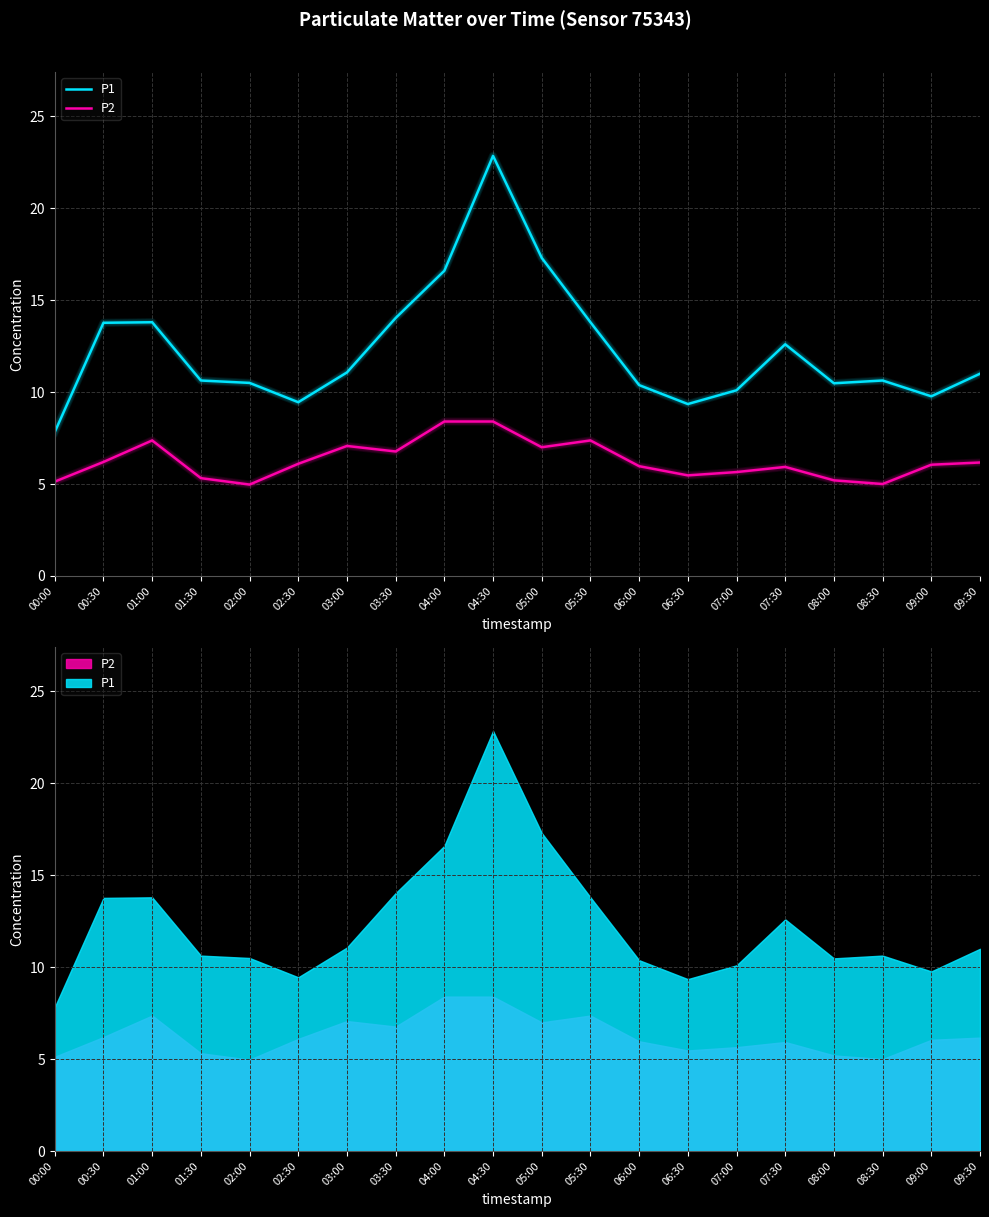

Rank the series by their average value, from highest to lowest.

P1, P2